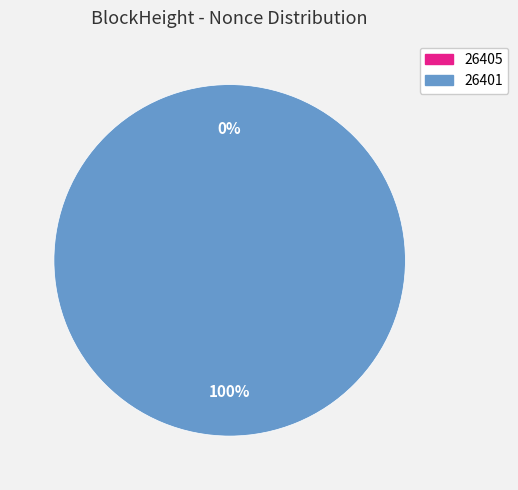

Which category has the biggest portion of the pie?

26401